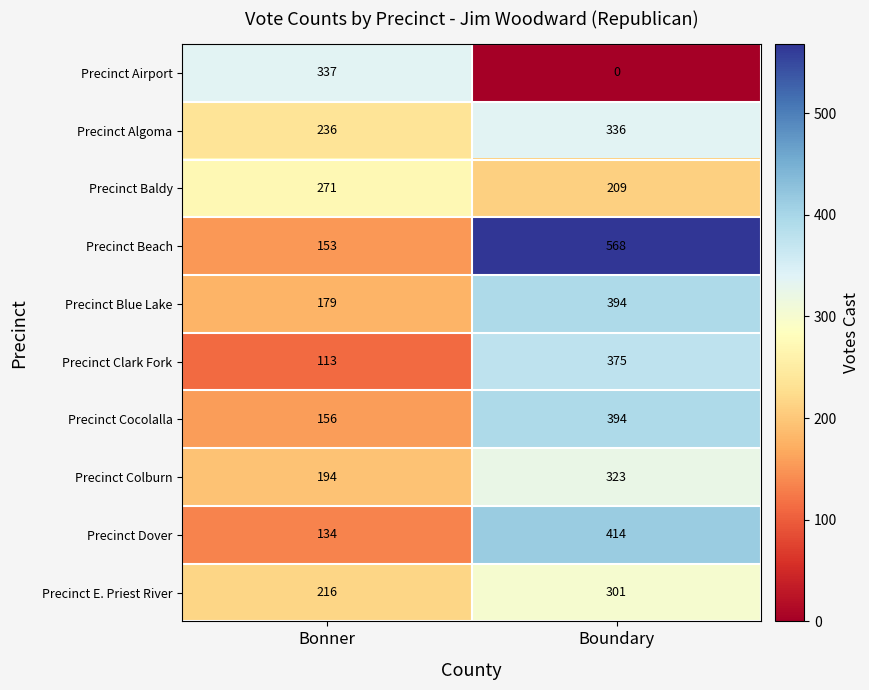

How many data points in Precinct Airport are less than 337?

1